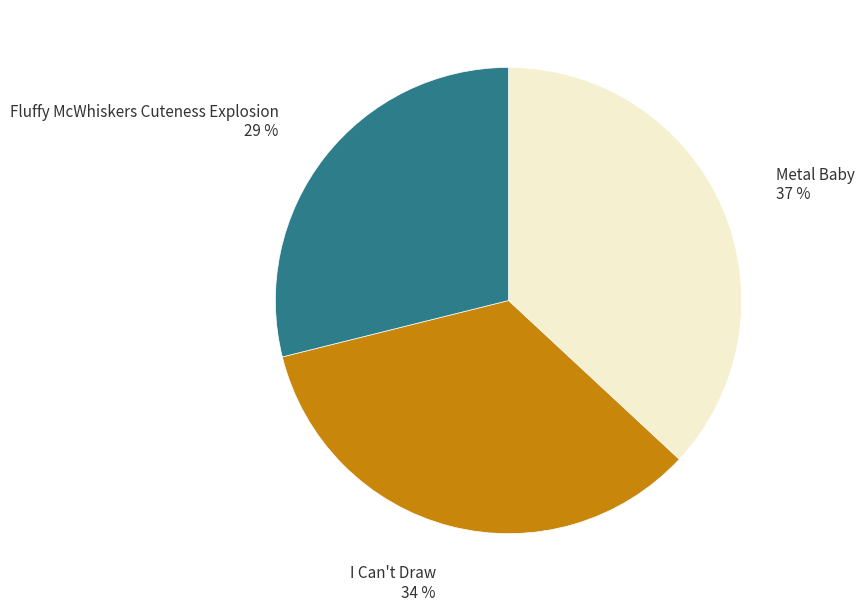

To the nearest percent, what is the average slice percentage?

33%